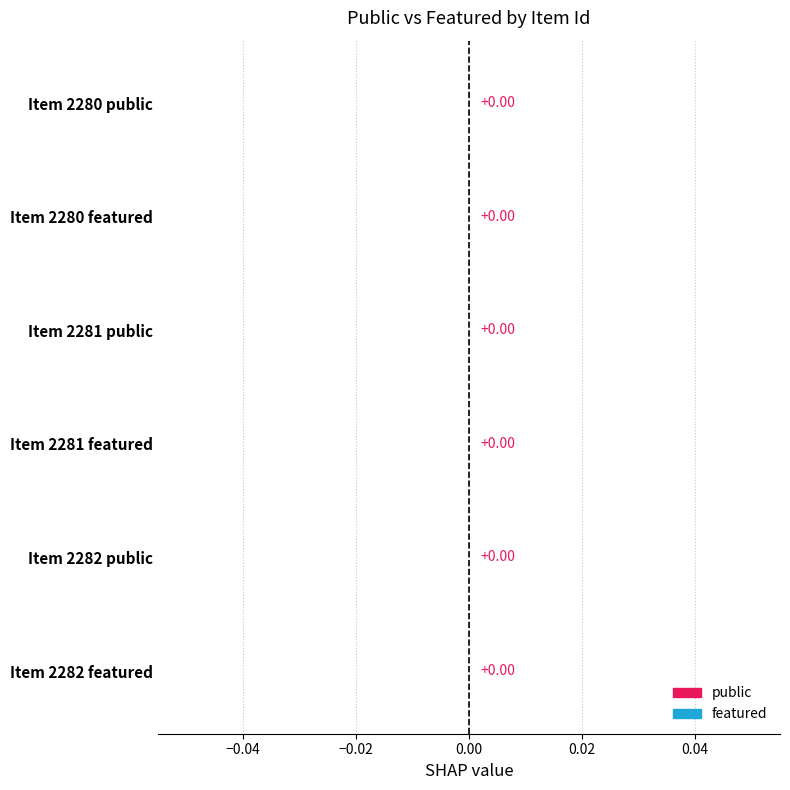

Is the value of public at 2281 greater than the value of featured at 2281?

Yes